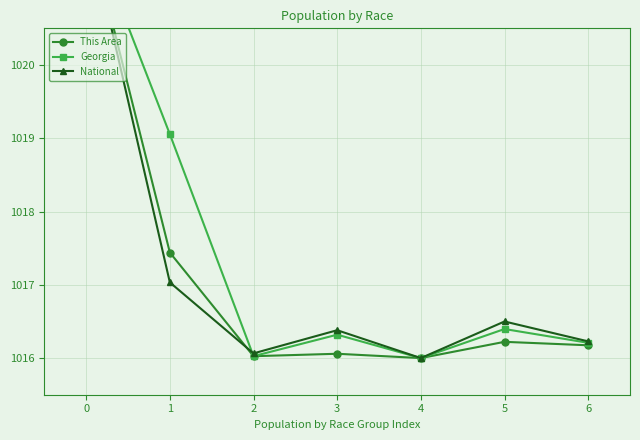

What is the minimum value for This Area?

1016.0